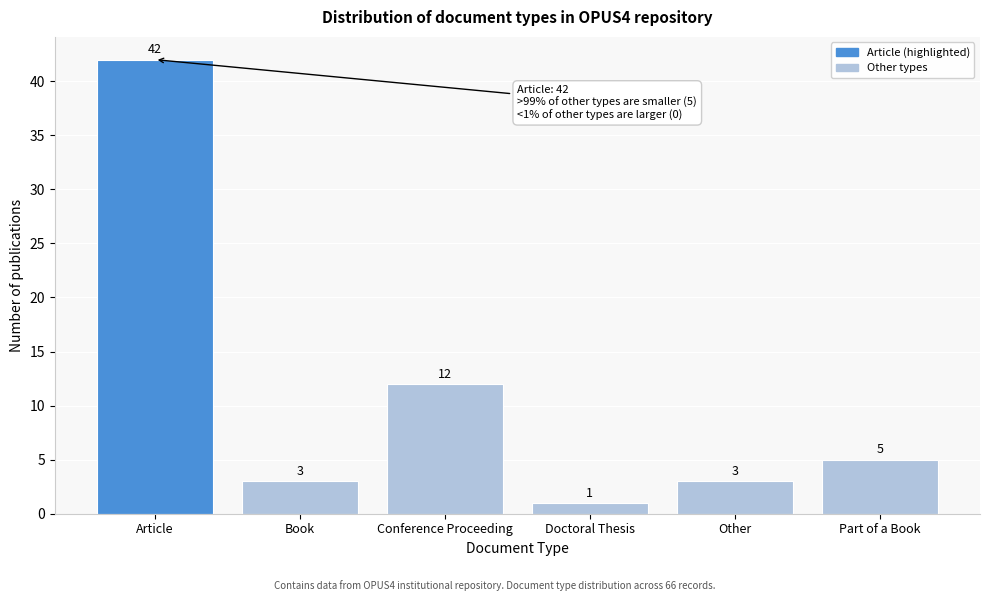

Reading right to left, what are all the values shown in this chart?

Part of a Book=5	Other=3	Doctoral Thesis=1	Conference Proceeding=12	Book=3	Article=42